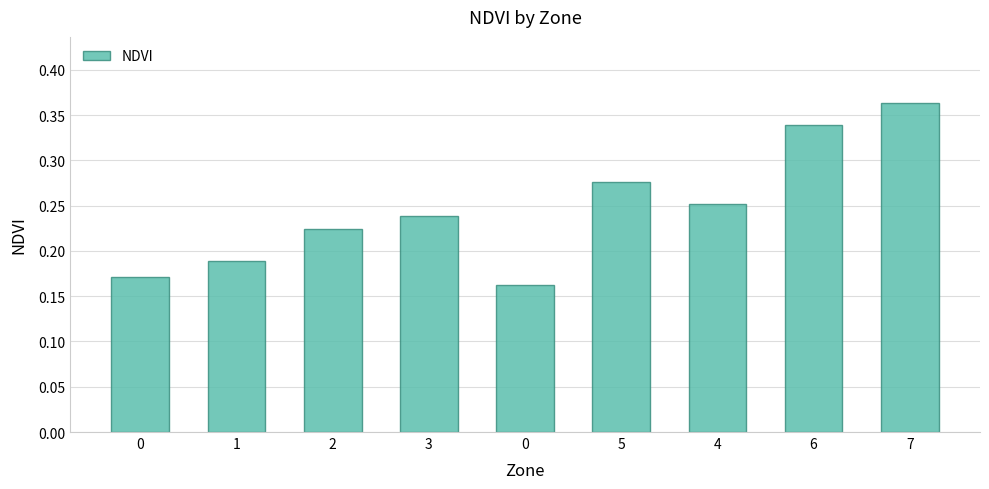

Count the number of data series in this chart.

1